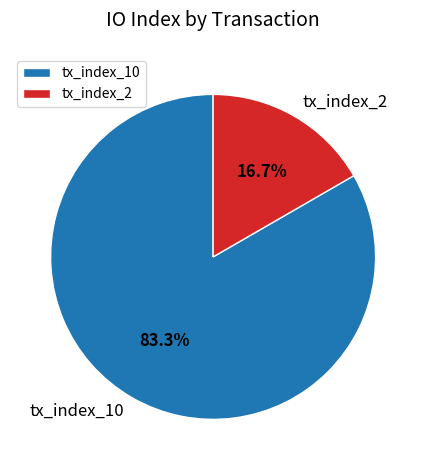

What is the largest slice in the pie chart?

tx_index_10